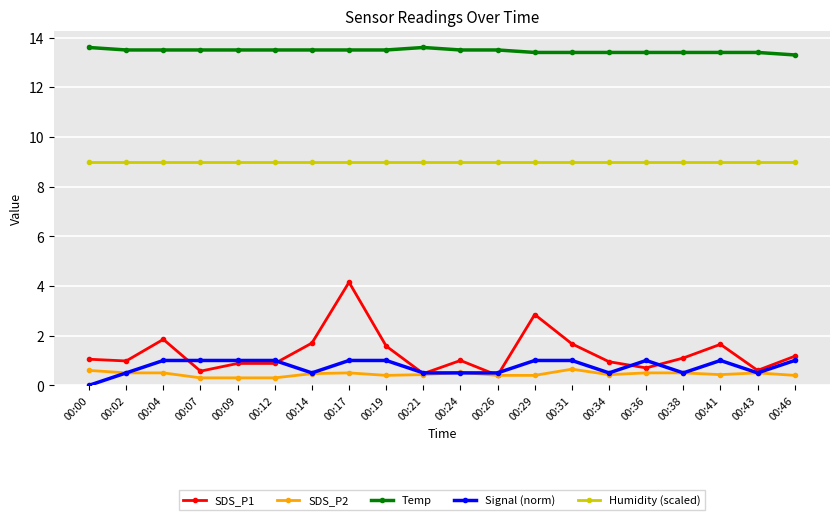

True or false: Signal (norm) and Temp intersect in this chart.

False